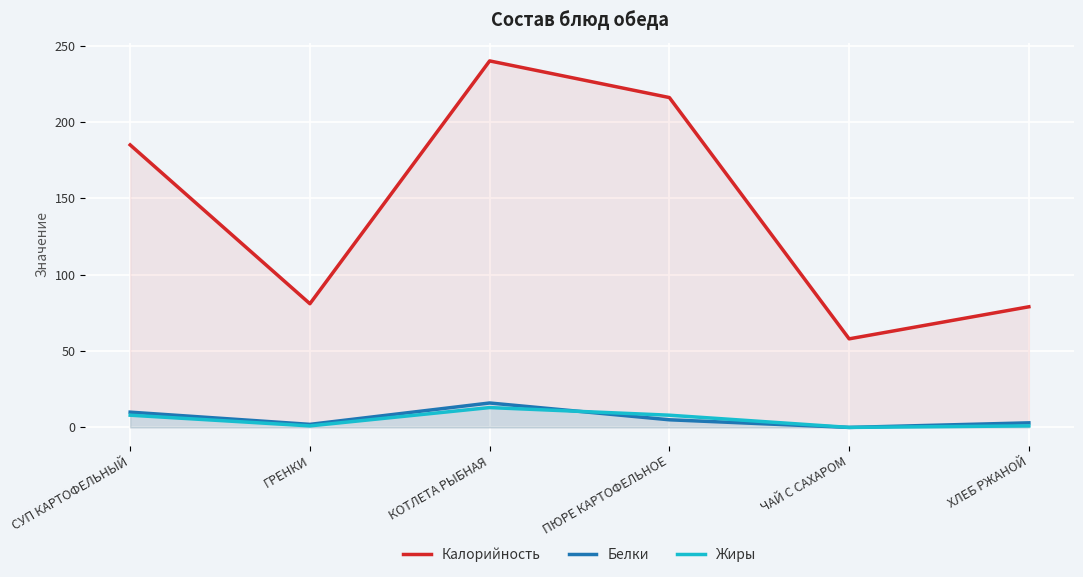

What is the label of the 5th point from the right?

ГРЕНКИ